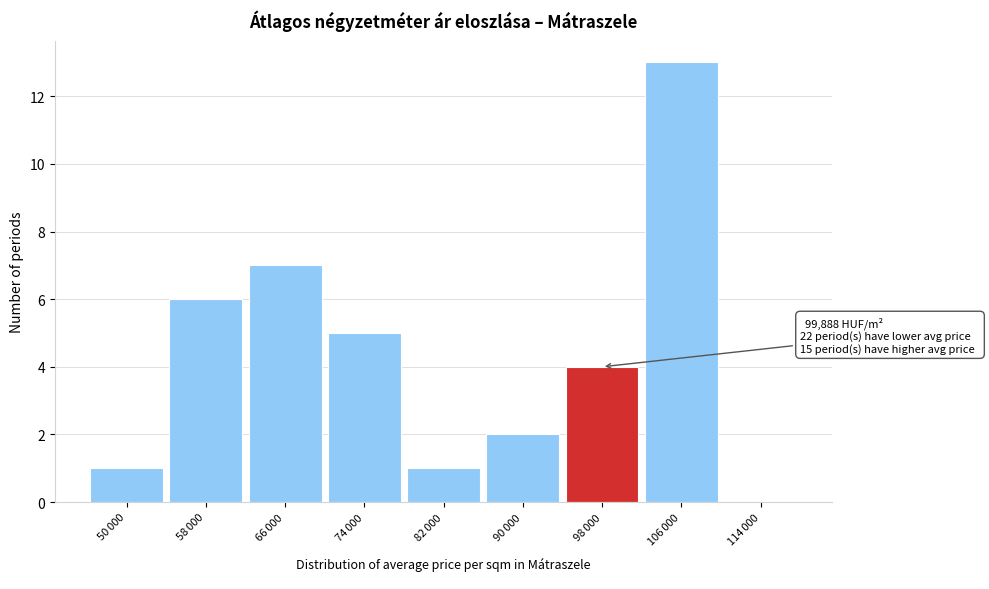

What is the greatest value displayed?

13